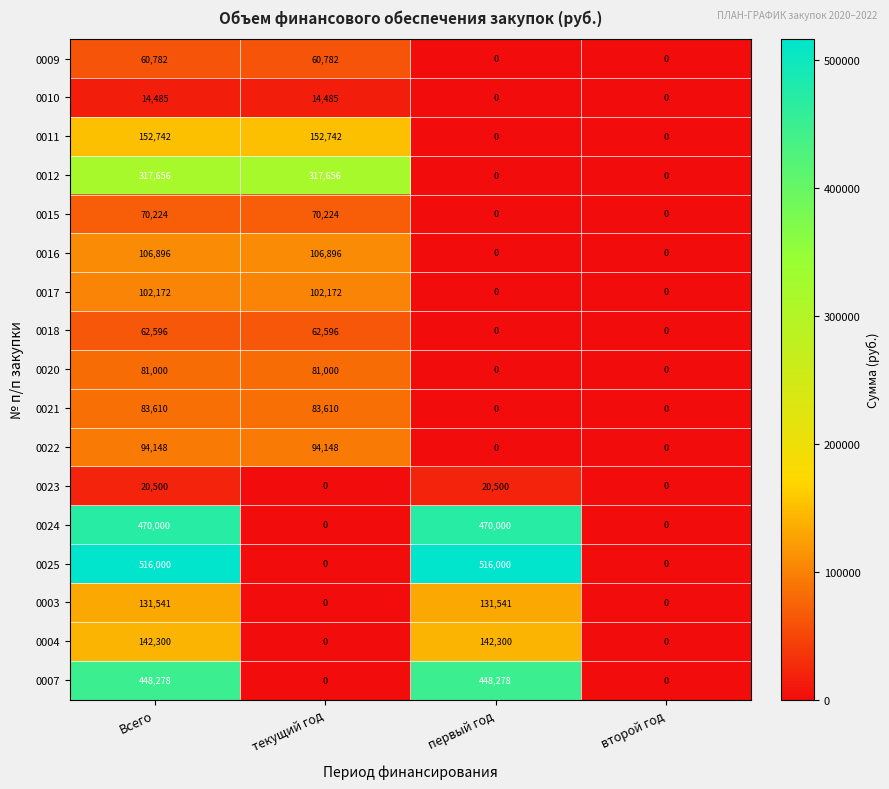

Count the 0018 values in the range 0 to 62596.

4